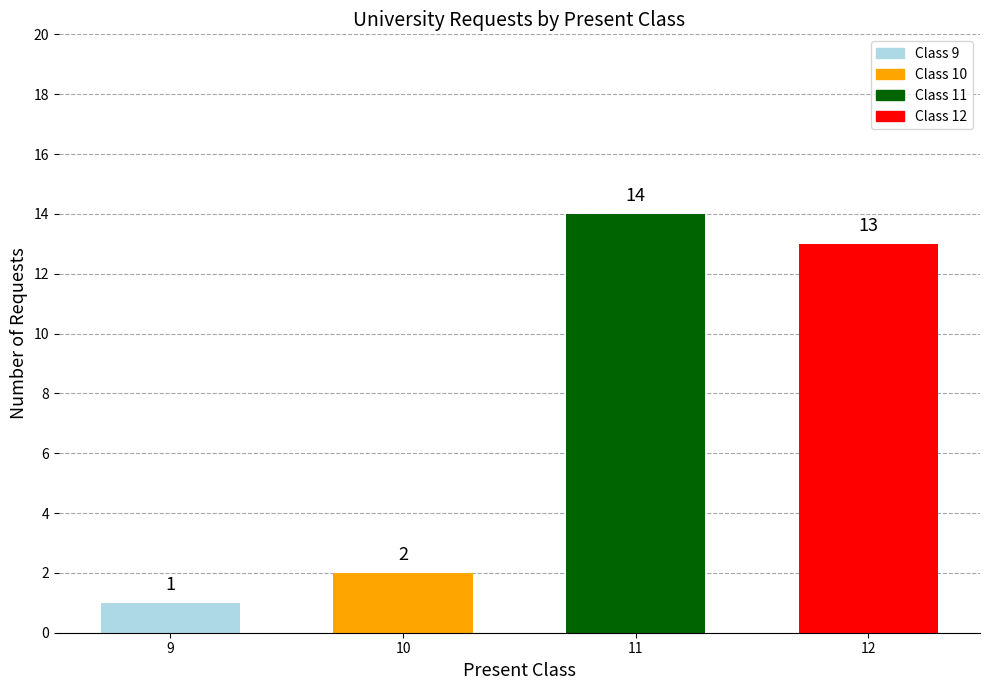

Reading right to left, extract all data points from this chart.

13	14	2	1